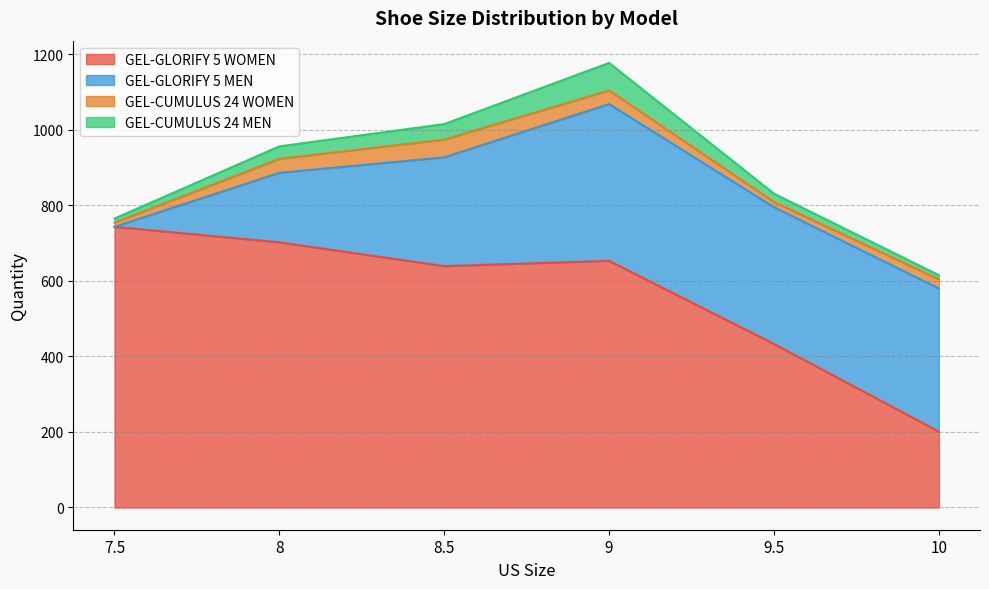

Is the value of GEL-CUMULUS 24 MEN at 8.5 greater than the value of GEL-CUMULUS 24 WOMEN at 8.5?

No